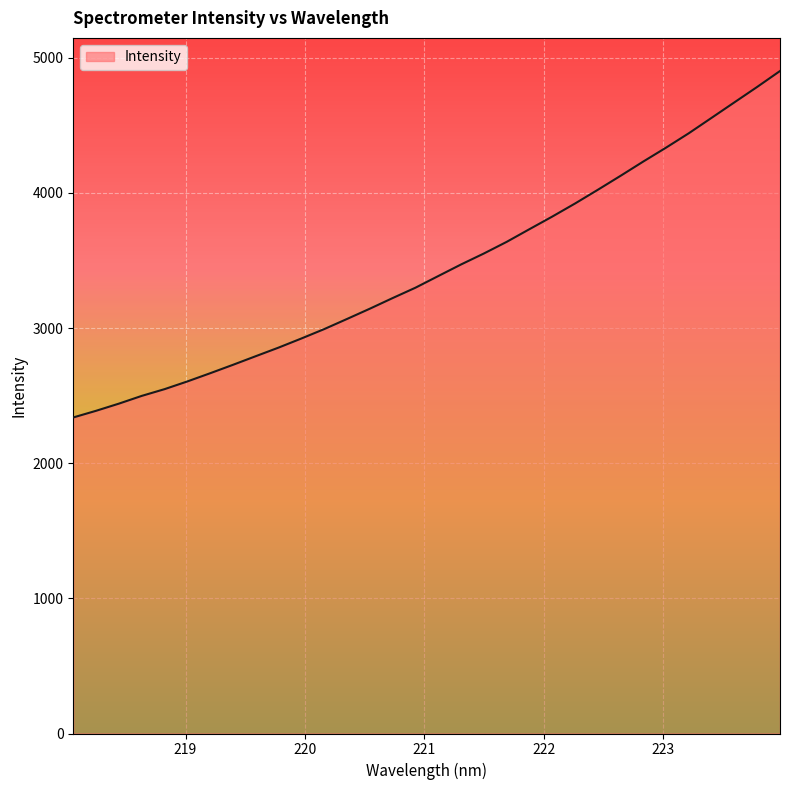

What is the maximum value shown in the chart?

4901.9